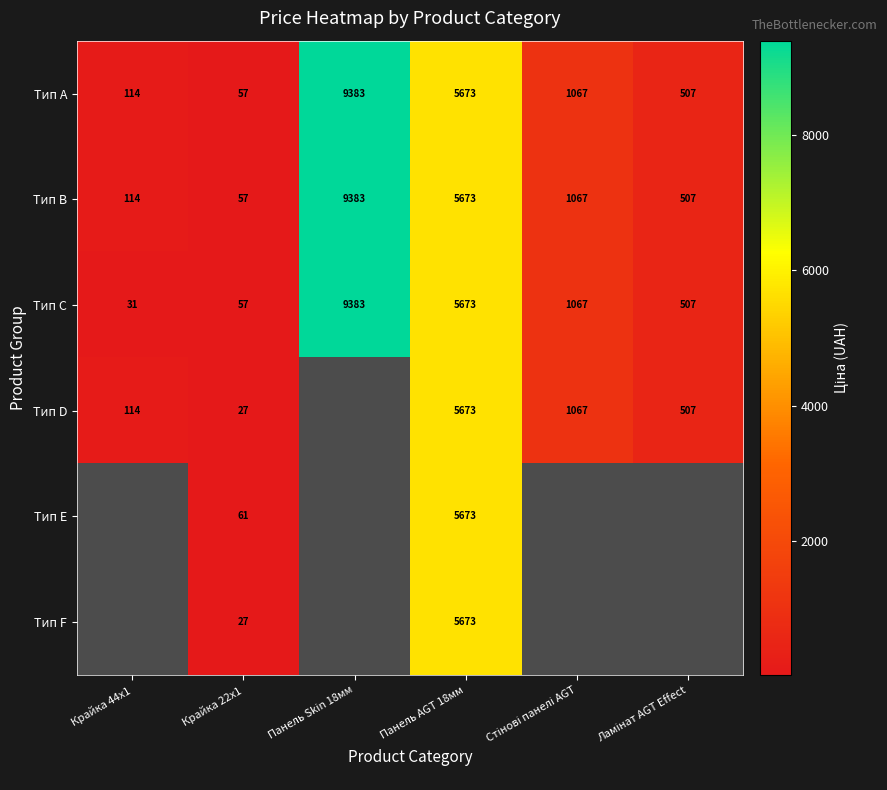

The Тип D series shows 43 at Крайка 22x1. True or false?

False